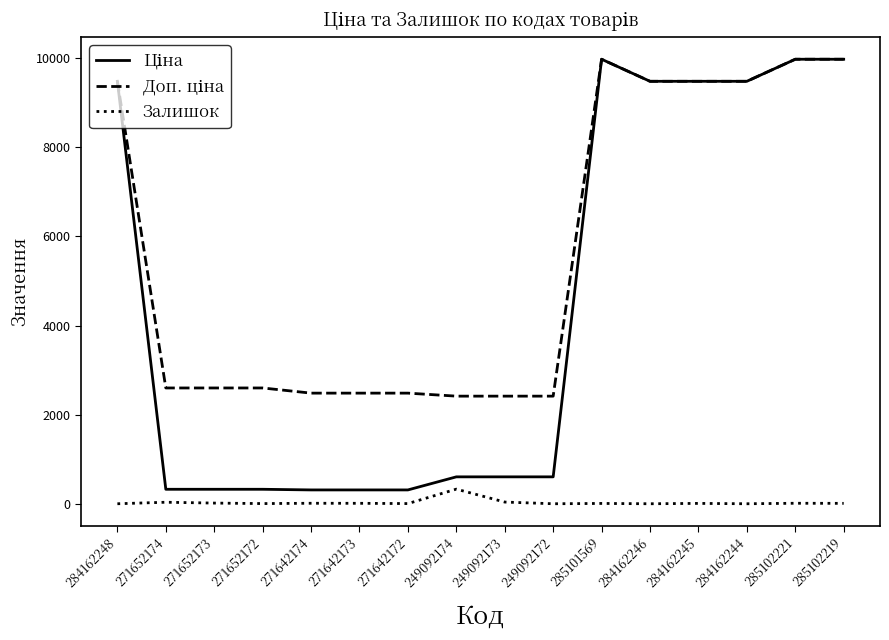

True or false: Залишок has a value of 0.0 at 284162248.

True